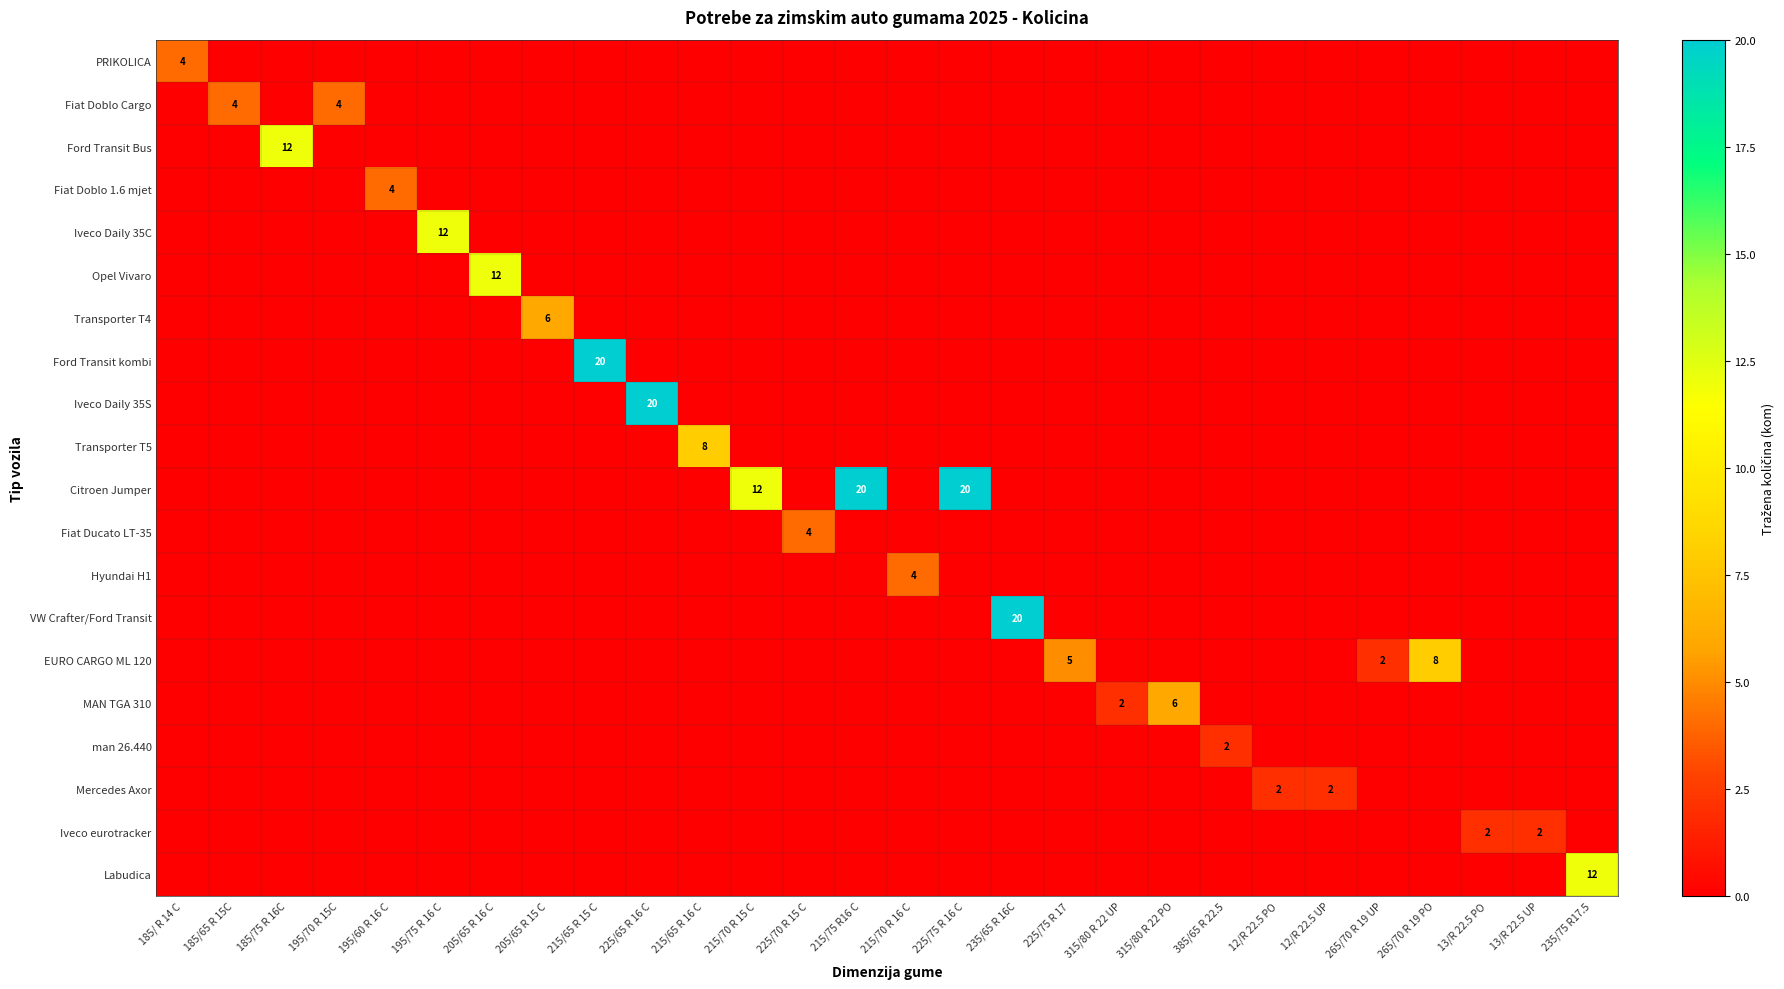

The VW Crafter/Ford Transit series shows 14 at 235/65 R 16C. True or false?

False